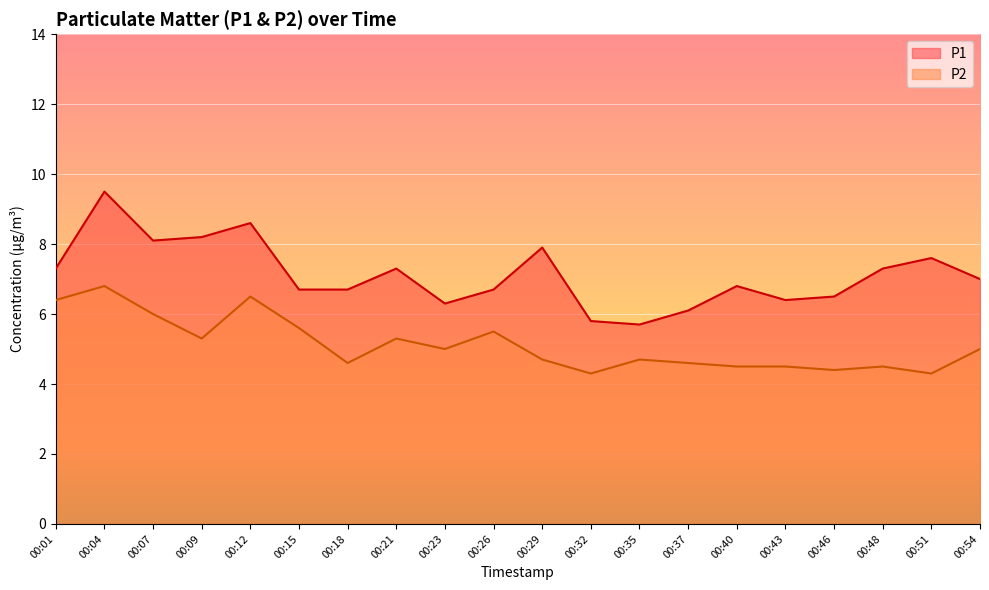

What is the value of the P1 point at the 12th from the left?

5.8